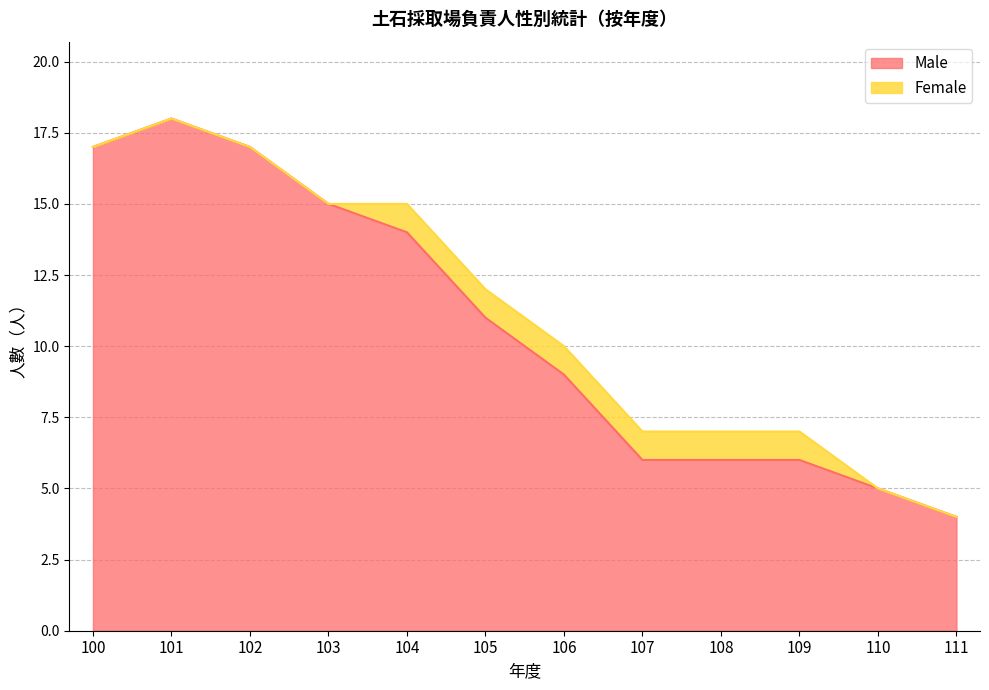

Count the number of values greater than 11.

5